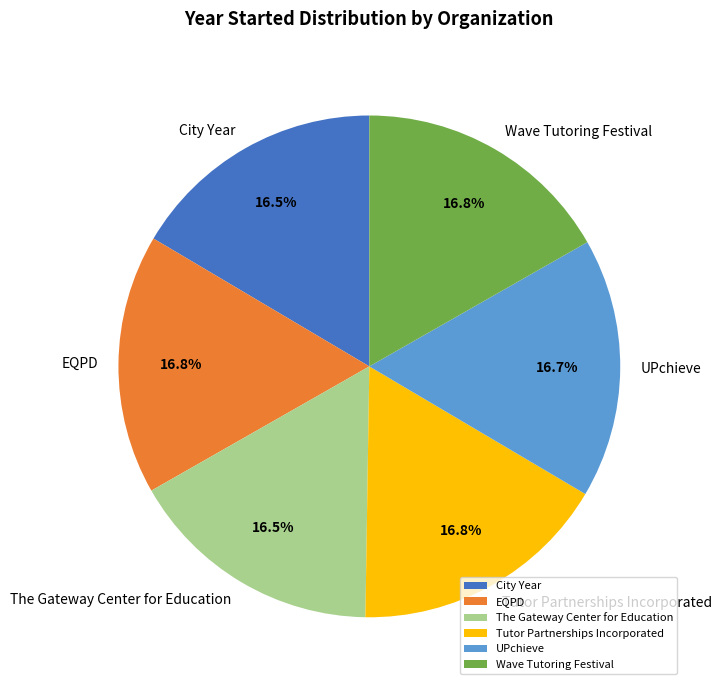

Count the number of slices in the pie.

6